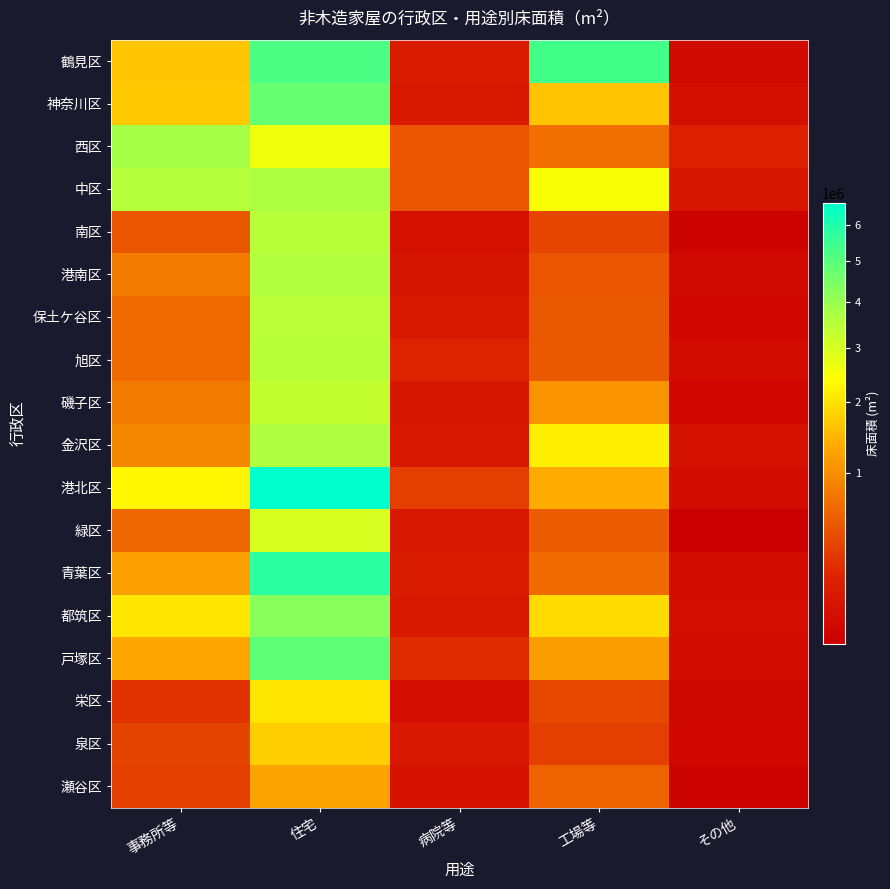

Reading left to right, transcribe all the data shown in this chart.

鶴見区: 事務所等=1655072	住宅=5236718	病院等=103216	工場等=5388296	その他=18209
神奈川区: 事務所等=1686991	住宅=4783695	病院等=94959	工場等=1619562	その他=33912
西区: 事務所等=3776306	住宅=2600214	病院等=464609	工場等=688790	その他=130619
中区: 事務所等=3529472	住宅=3685148	病院等=471673	工場等=2481983	その他=69855
南区: 事務所等=481317	住宅=3469277	病院等=39198	工場等=346458	その他=4714
港南区: 事務所等=805868	住宅=3600018	病院等=61407	工場等=464301	その他=19451
保土ケ谷区: 事務所等=648227	住宅=3460177	病院等=90079	工場等=487985	その他=11959
旭区: 事務所等=642314	住宅=3480563	病院等=163506	工場等=491263	その他=23327
磯子区: 事務所等=802122	住宅=3289134	病院等=72946	工場等=1072597	その他=9186
金沢区: 事務所等=953256	住宅=3634587	病院等=86946	工場等=2160610	その他=41328
港北区: 事務所等=2266934	住宅=6625804	病院等=300750	工場等=1378318	その他=24845
緑区: 事務所等=610962	住宅=2964482	病院等=82405	工場等=526225	その他=2393
青葉区: 事務所等=1203829	住宅=5791750	病院等=109755	工場等=639442	その他=27036
都筑区: 事務所等=2056600	住宅=4216219	病院等=89595	工場等=1905269	その他=30557
戸塚区: 事務所等=1282189	住宅=4918125	病院等=202271	工場等=1191770	その他=24211
栄区: 事務所等=244566	住宅=2047353	病院等=30824	工場等=377812	その他=15463
泉区: 事務所等=331747	住宅=1747246	病院等=77443	工場等=302740	その他=11520
瀬谷区: 事務所等=316368	住宅=1268142	病院等=47994	工場等=574075	その他=4848